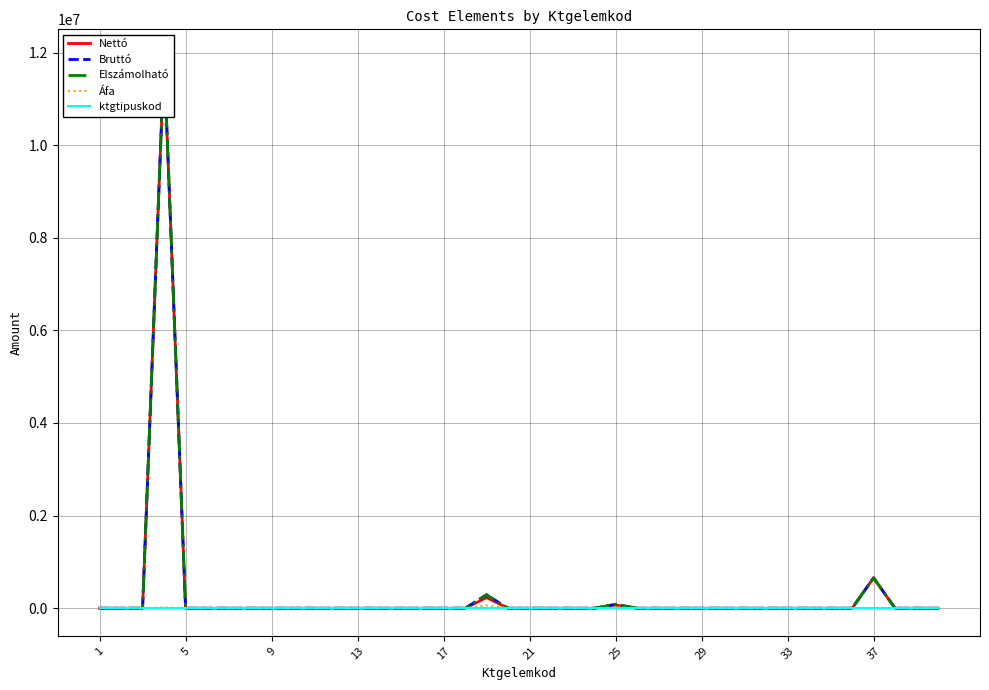

True or false: Bruttó and Nettó intersect in this chart.

False